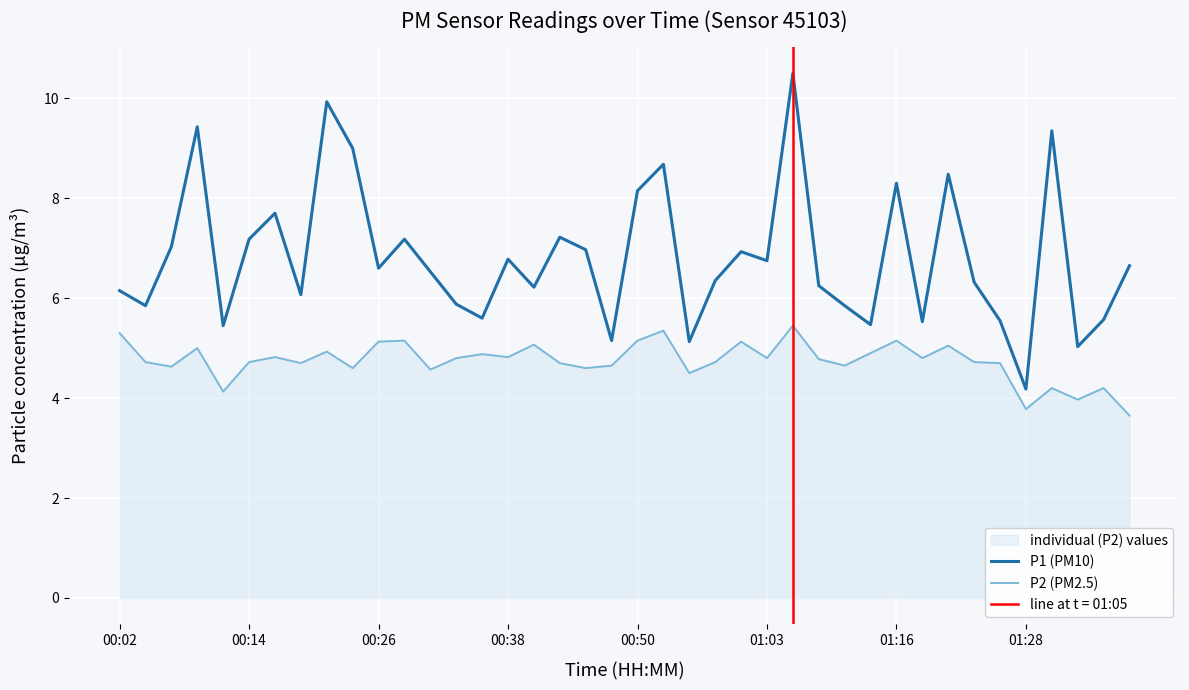

What is the lowest value of the P1 (PM10) series?

4.2